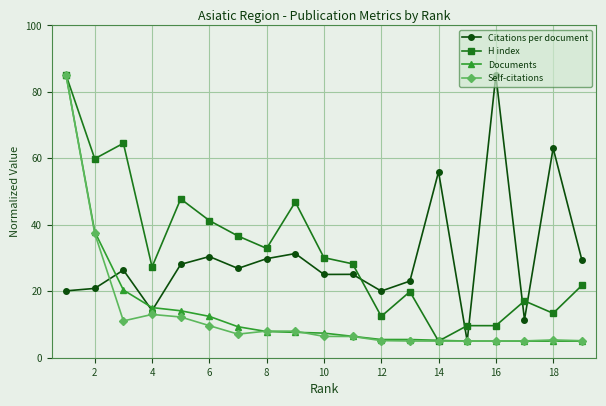

True or false: Citations per document has more than 1 points higher than both neighbors.

True